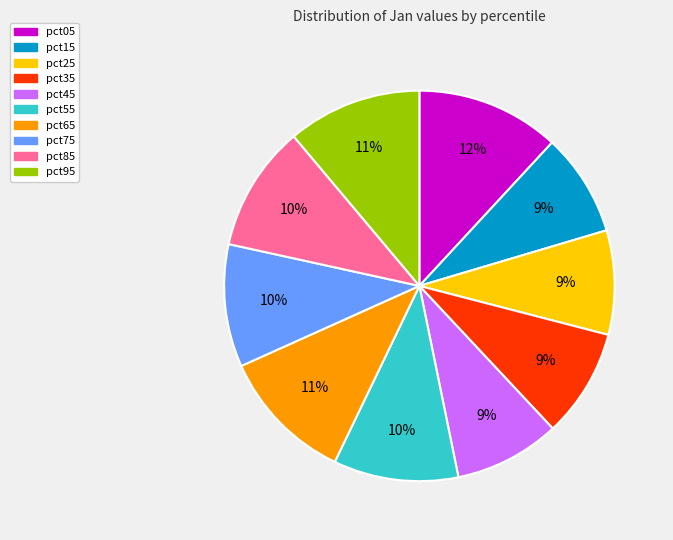

Which slice is the largest?

pct05